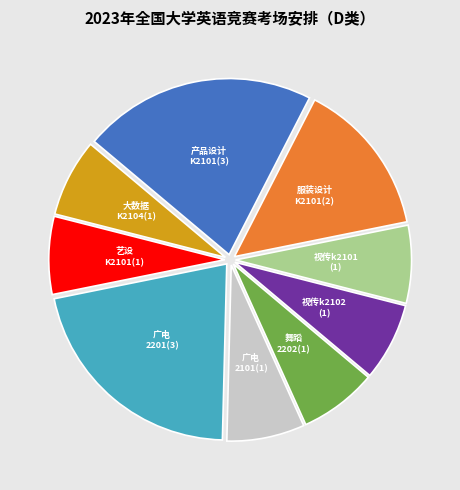

Do 舞蹈 2202(1) and 广电 2101(1) together represent more than half of the pie?

No